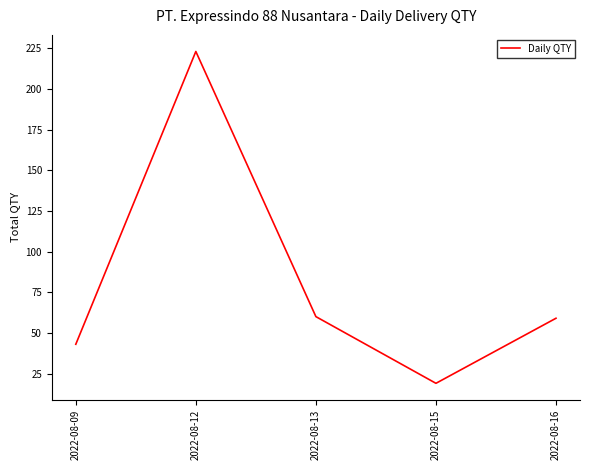

Read the value at 2022-08-13.

60